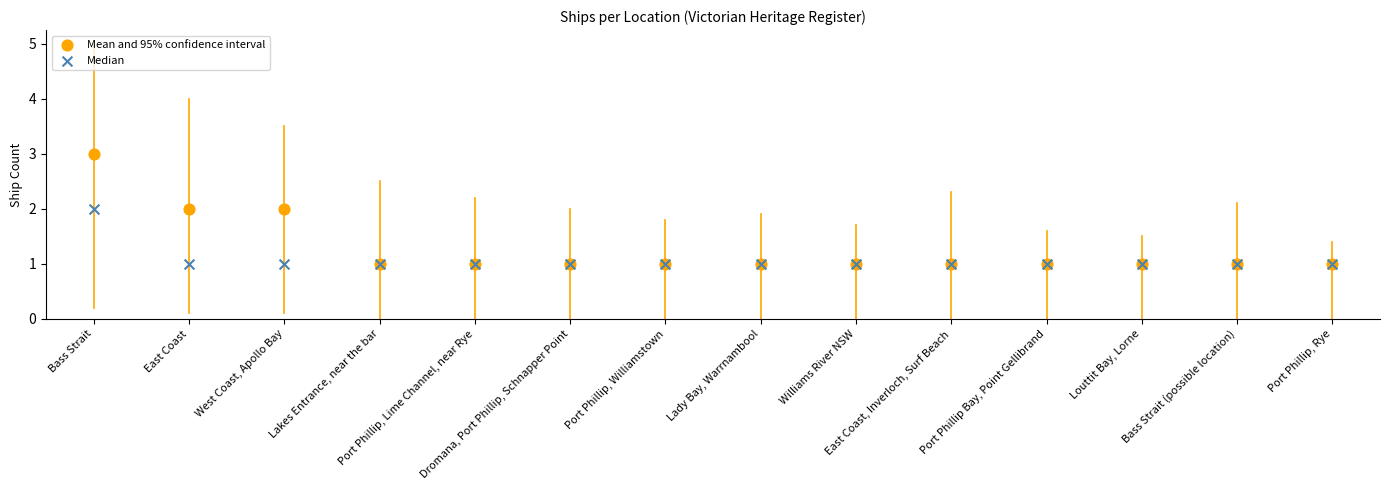

Which series contains the lowest Y value?

Mean and 95% confidence interval